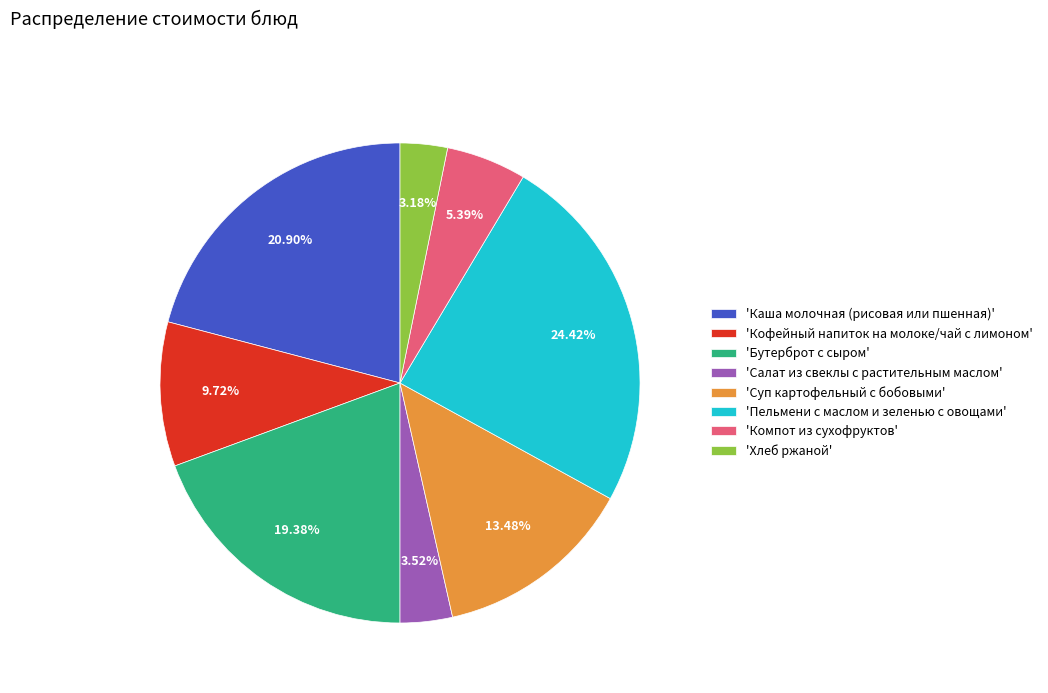

Combined, do 'Кофейный напиток на молоке/чай с лимоном' and 'Хлеб ржаной' account for over 50%?

No